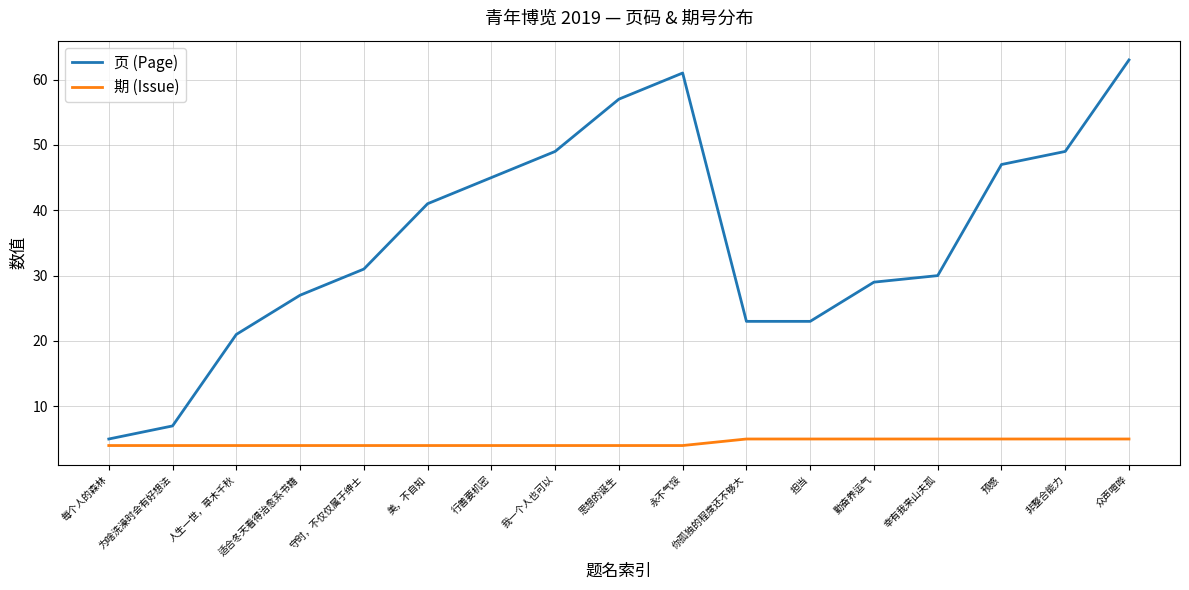

What value does the 期 (Issue) series have at 勤奋养运气?

5